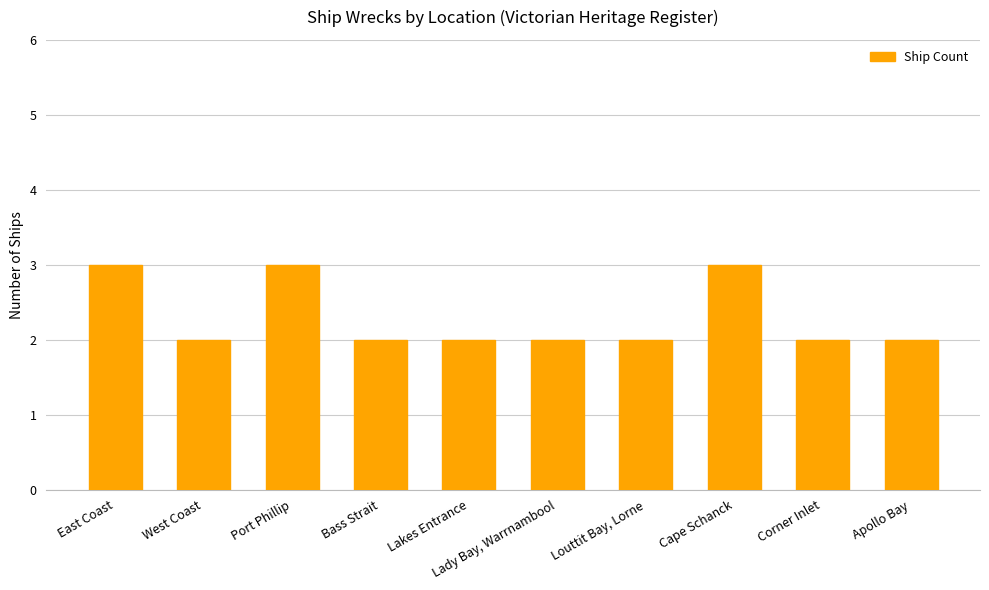

How many values are between 2 and 3?

10